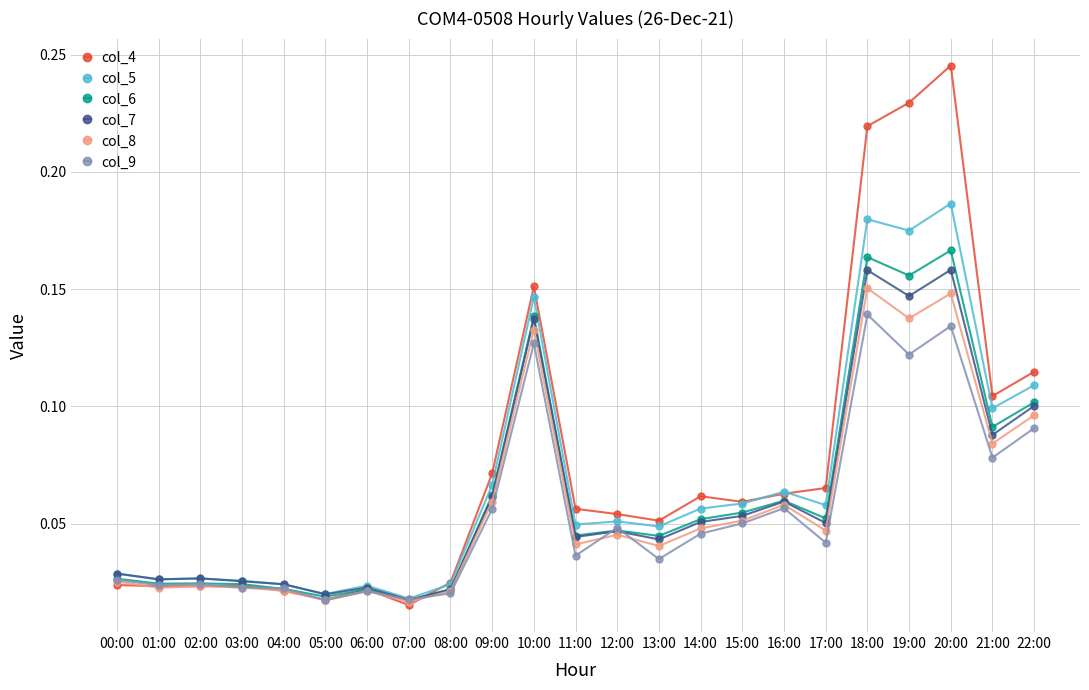

Which series changed the most between 01:00 and 21:00?

col_4